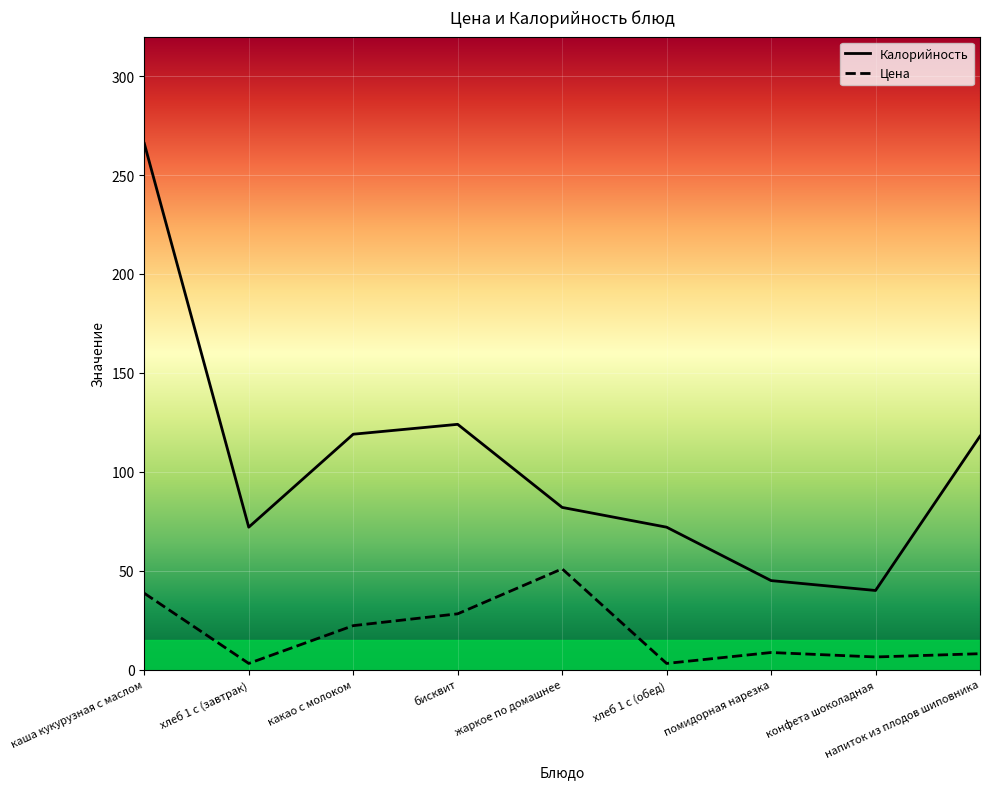

Is this an area chart (filled region under the line)?

No